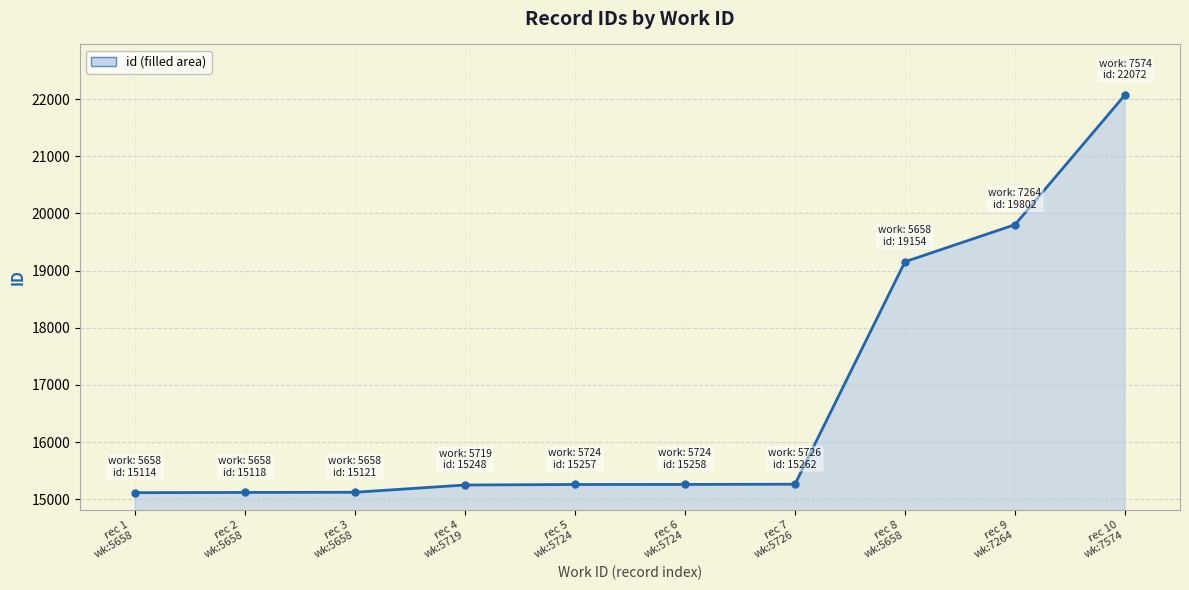

What is the value of the 2nd point from the left?

15118